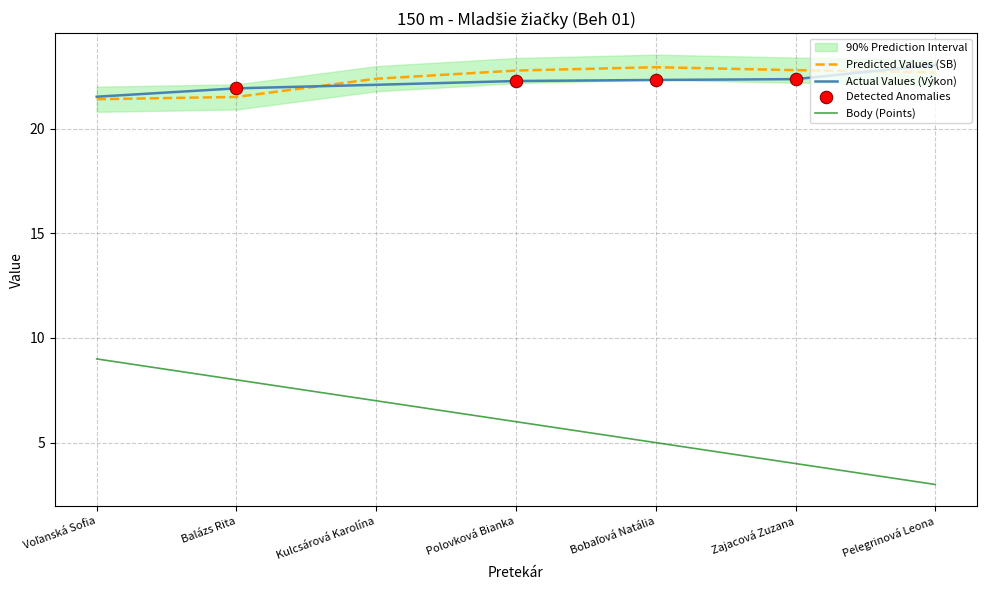

Which series has the largest total across all categories?

SB